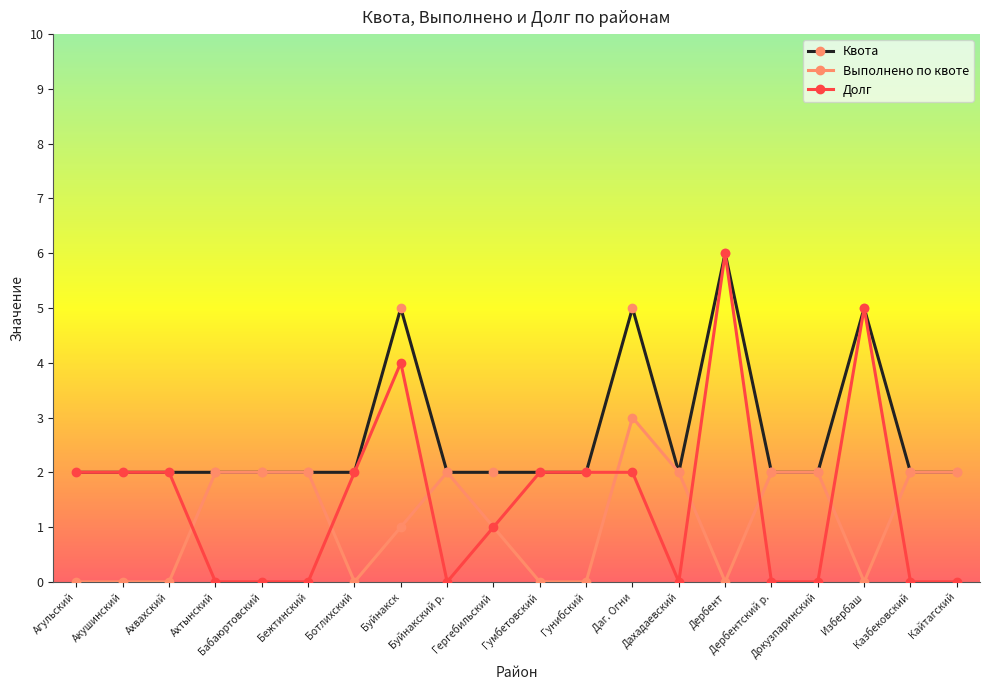

What is the value of the Выполнено по квоте point at the 19th from the left?

2